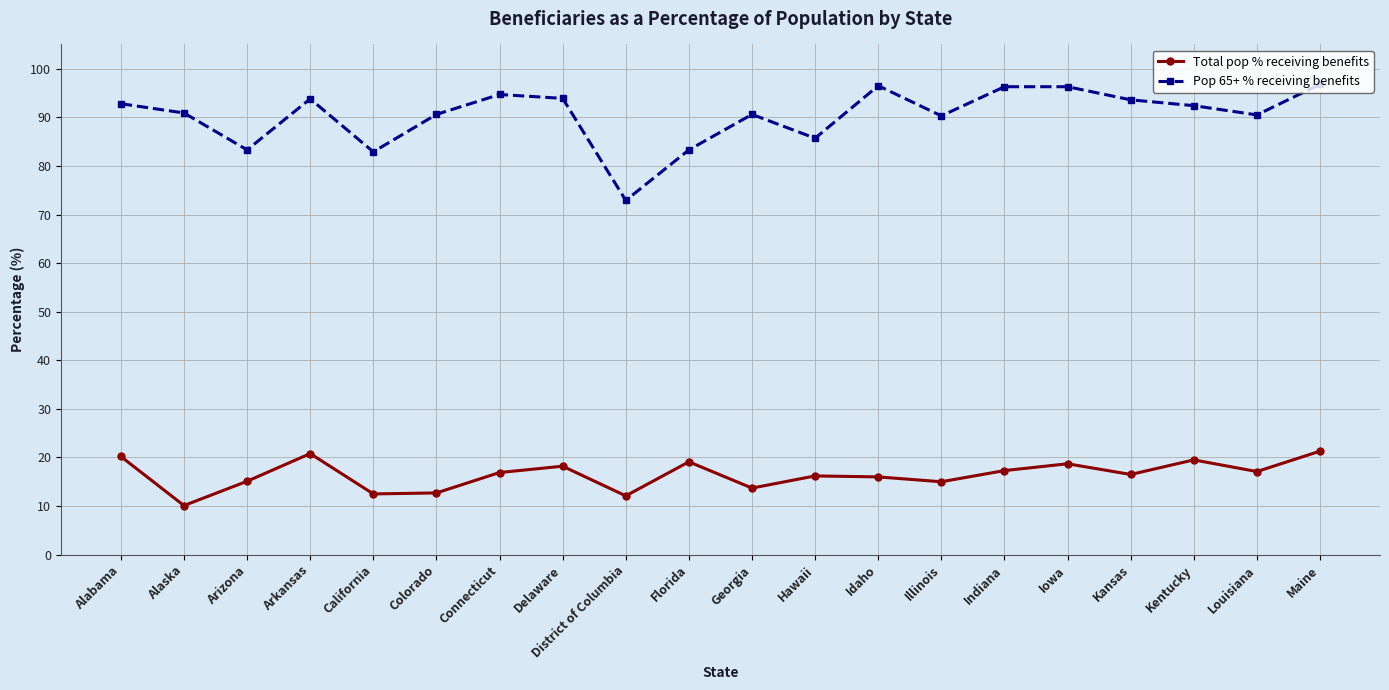

Between Arizona and Arkansas, which series saw the biggest shift?

Pop 65+ % receiving benefits